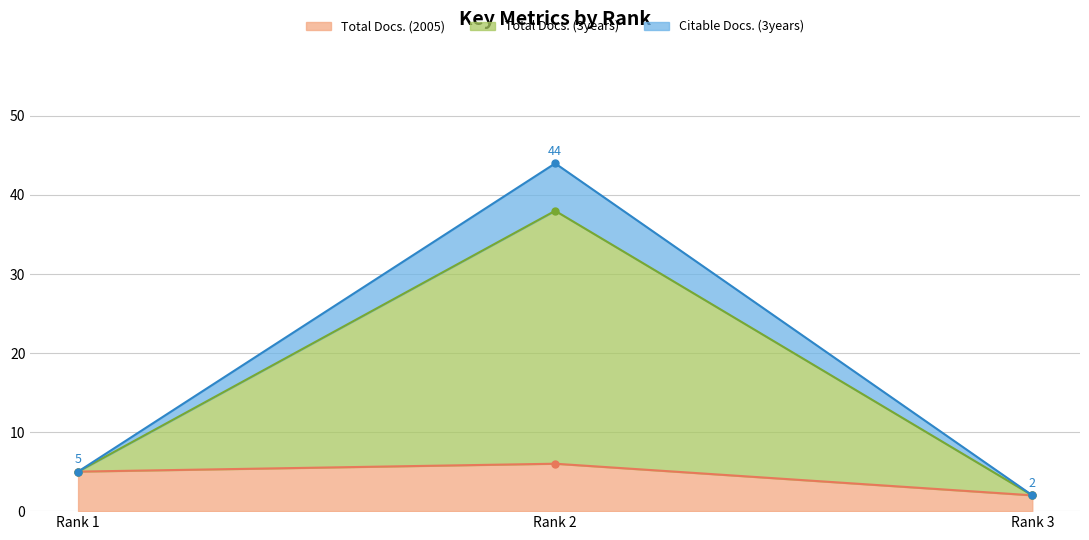

What is the sum of the Total Docs. (2005) values at Rank 3 and Rank 1?

7